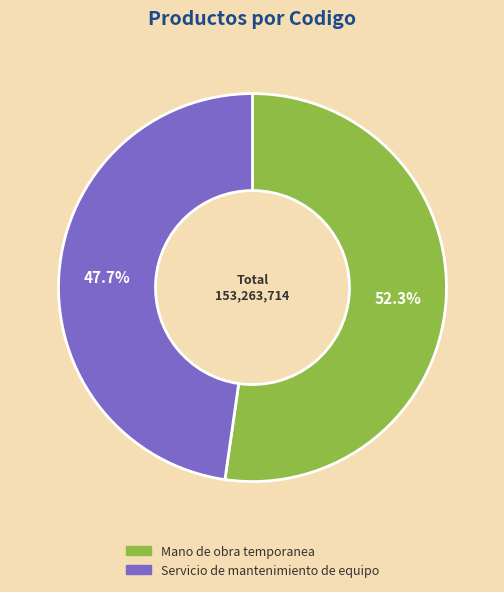

Is there any slice that represents more than half of the pie?

Yes